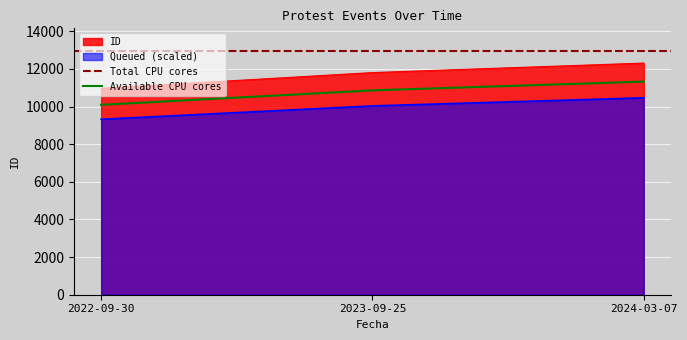

The value of ID at 2023-09-25 is 5918.7. True or false?

False